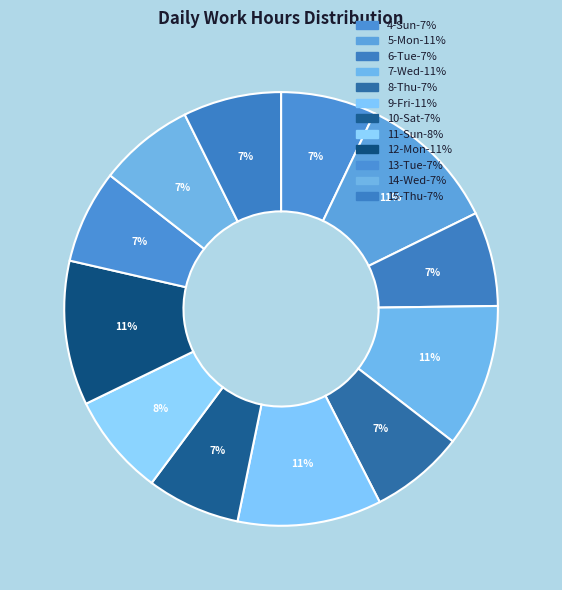

Count the number of slices in the pie.

12